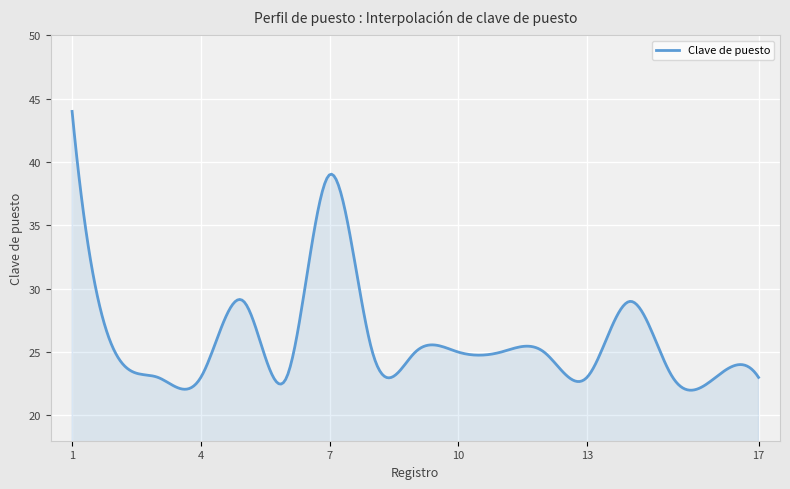

What is the difference between the maximum and minimum values?

22.0